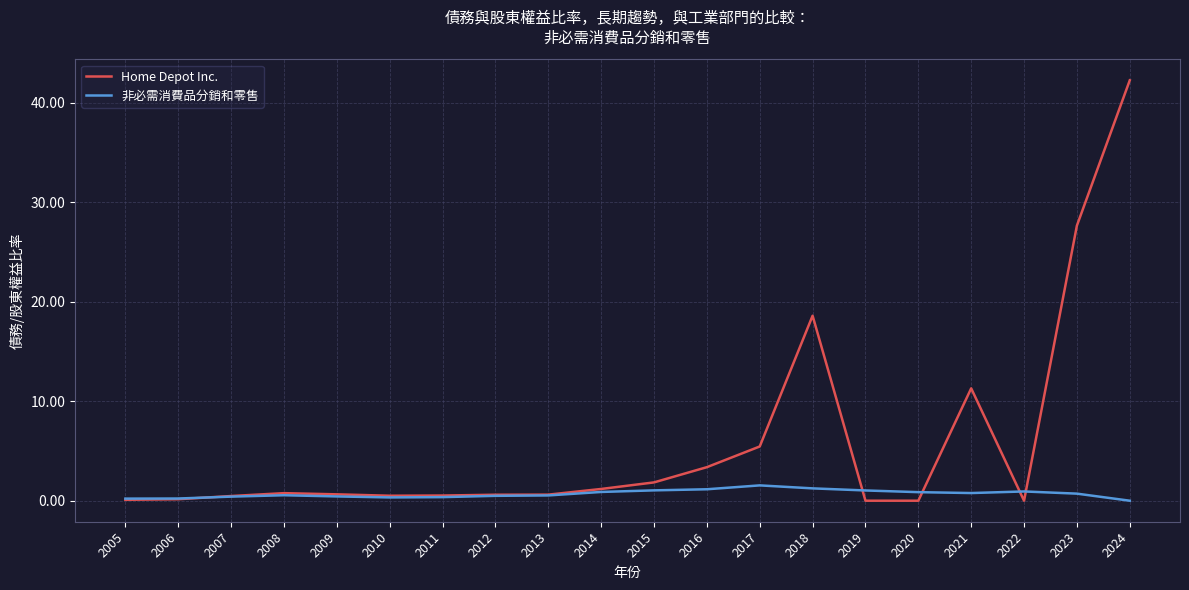

True or false: 非必需消費品分銷和零售 and Home Depot Inc. cross at least once.

True